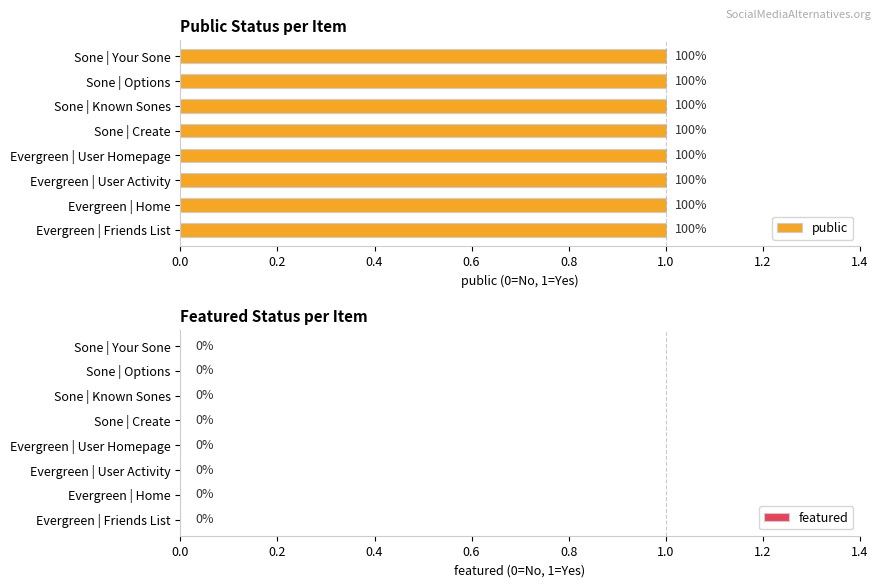

Reading left to right, extract all data points from this chart.

public: Sone | Your Sone=1	Sone | Options=1	Sone | Known Sones=1	Sone | Create=1	Evergreen | User Homepage=1	Evergreen | User Activity=1	Evergreen | Home=1	Evergreen | Friends List=1
featured: Sone | Your Sone=0	Sone | Options=0	Sone | Known Sones=0	Sone | Create=0	Evergreen | User Homepage=0	Evergreen | User Activity=0	Evergreen | Home=0	Evergreen | Friends List=0